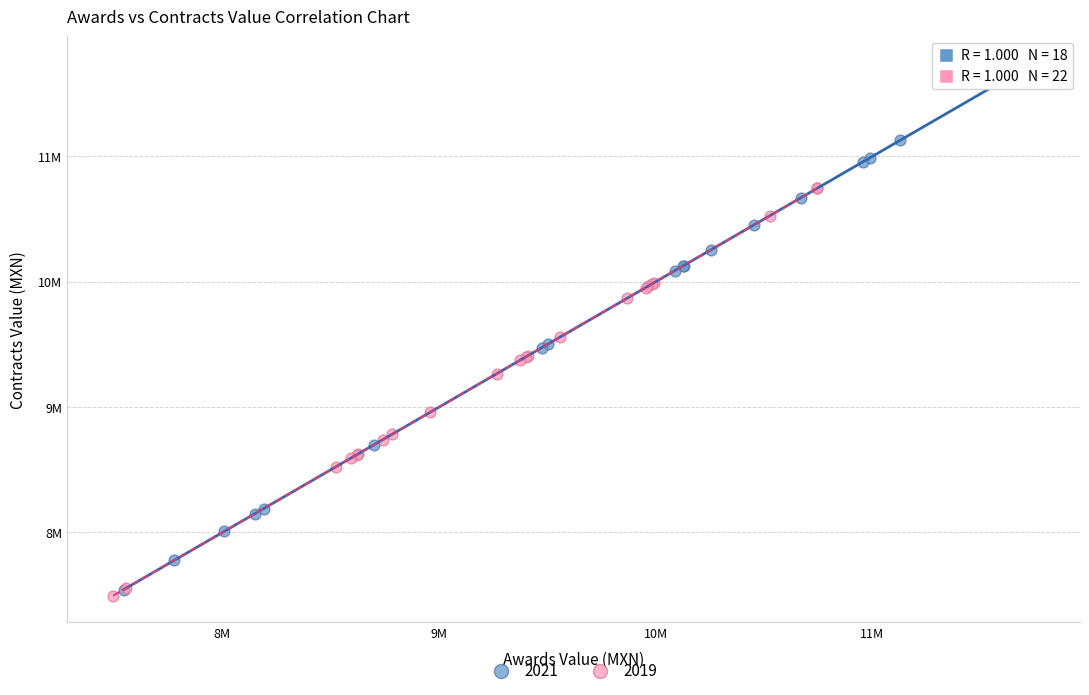

What are all the series names shown in the legend?

2021, 2019